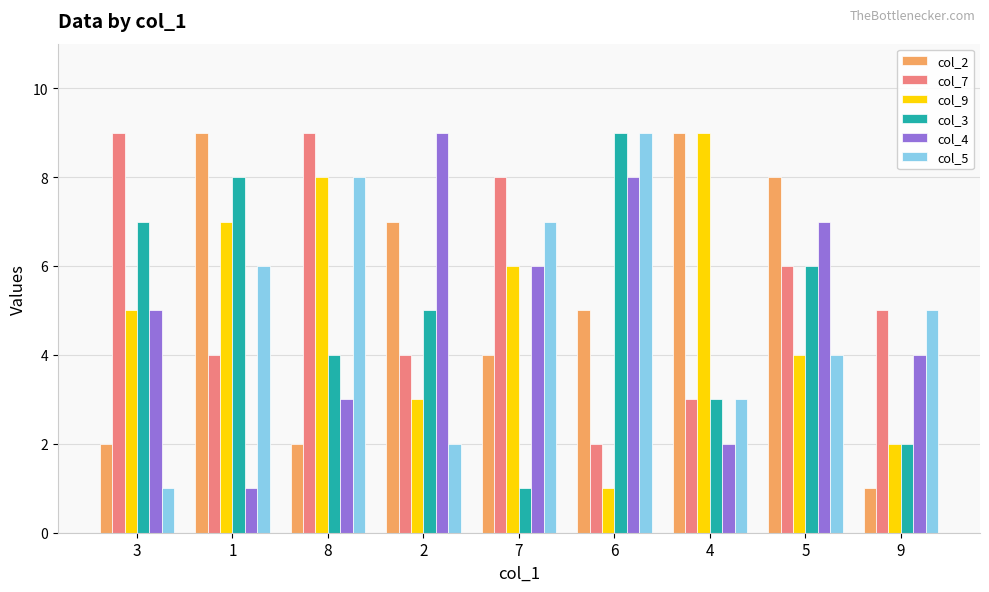

What is the sum of all col_4 values?

45